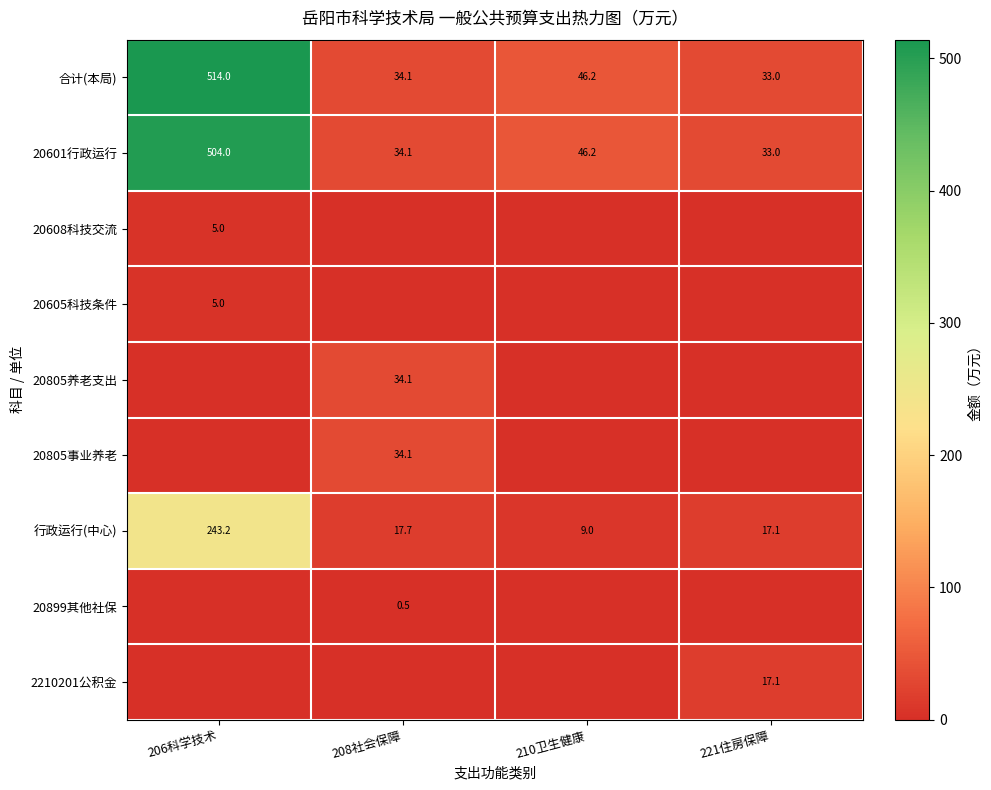

Where is 行政运行(中心) nearest to the value 126?

208社会保障